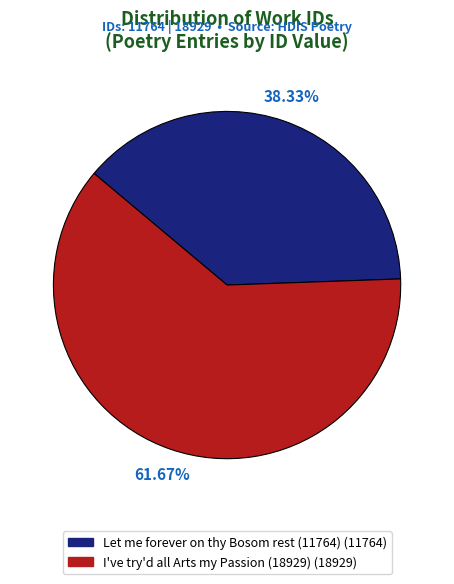

Is there a majority slice in this chart?

Yes